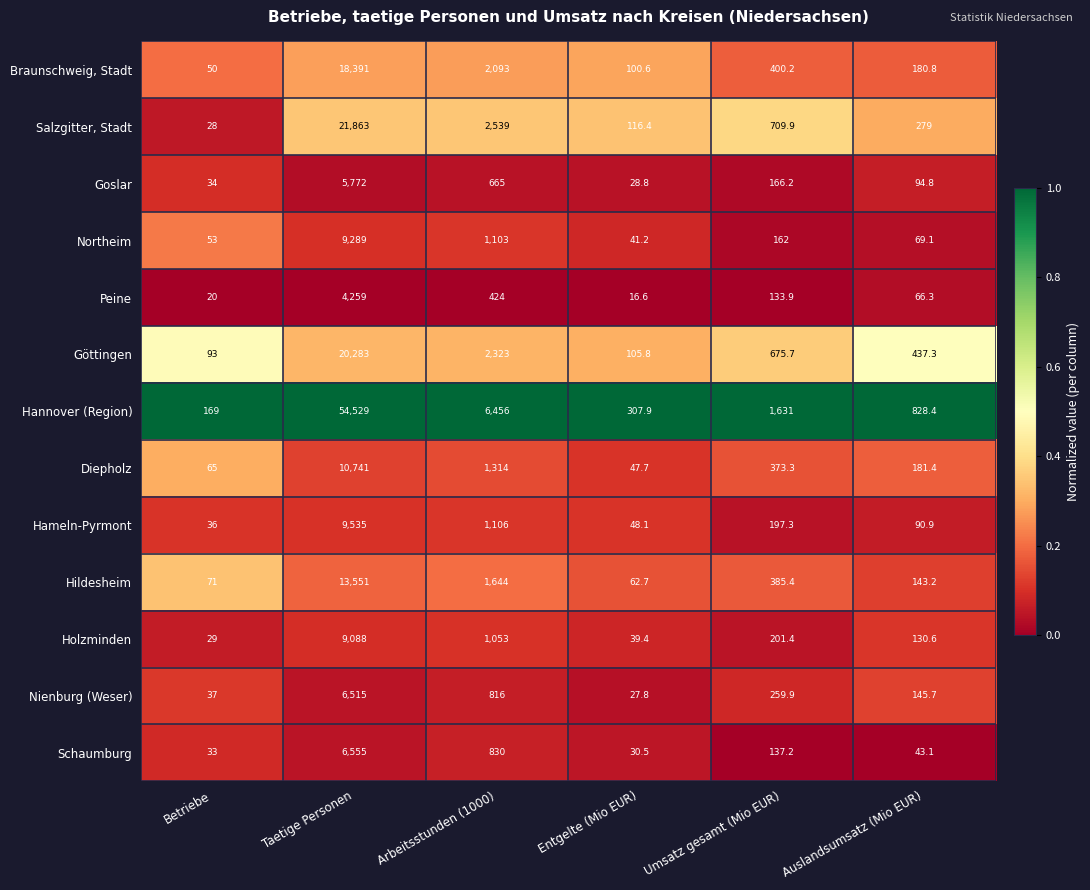

What is the greatest value displayed?

54529.0